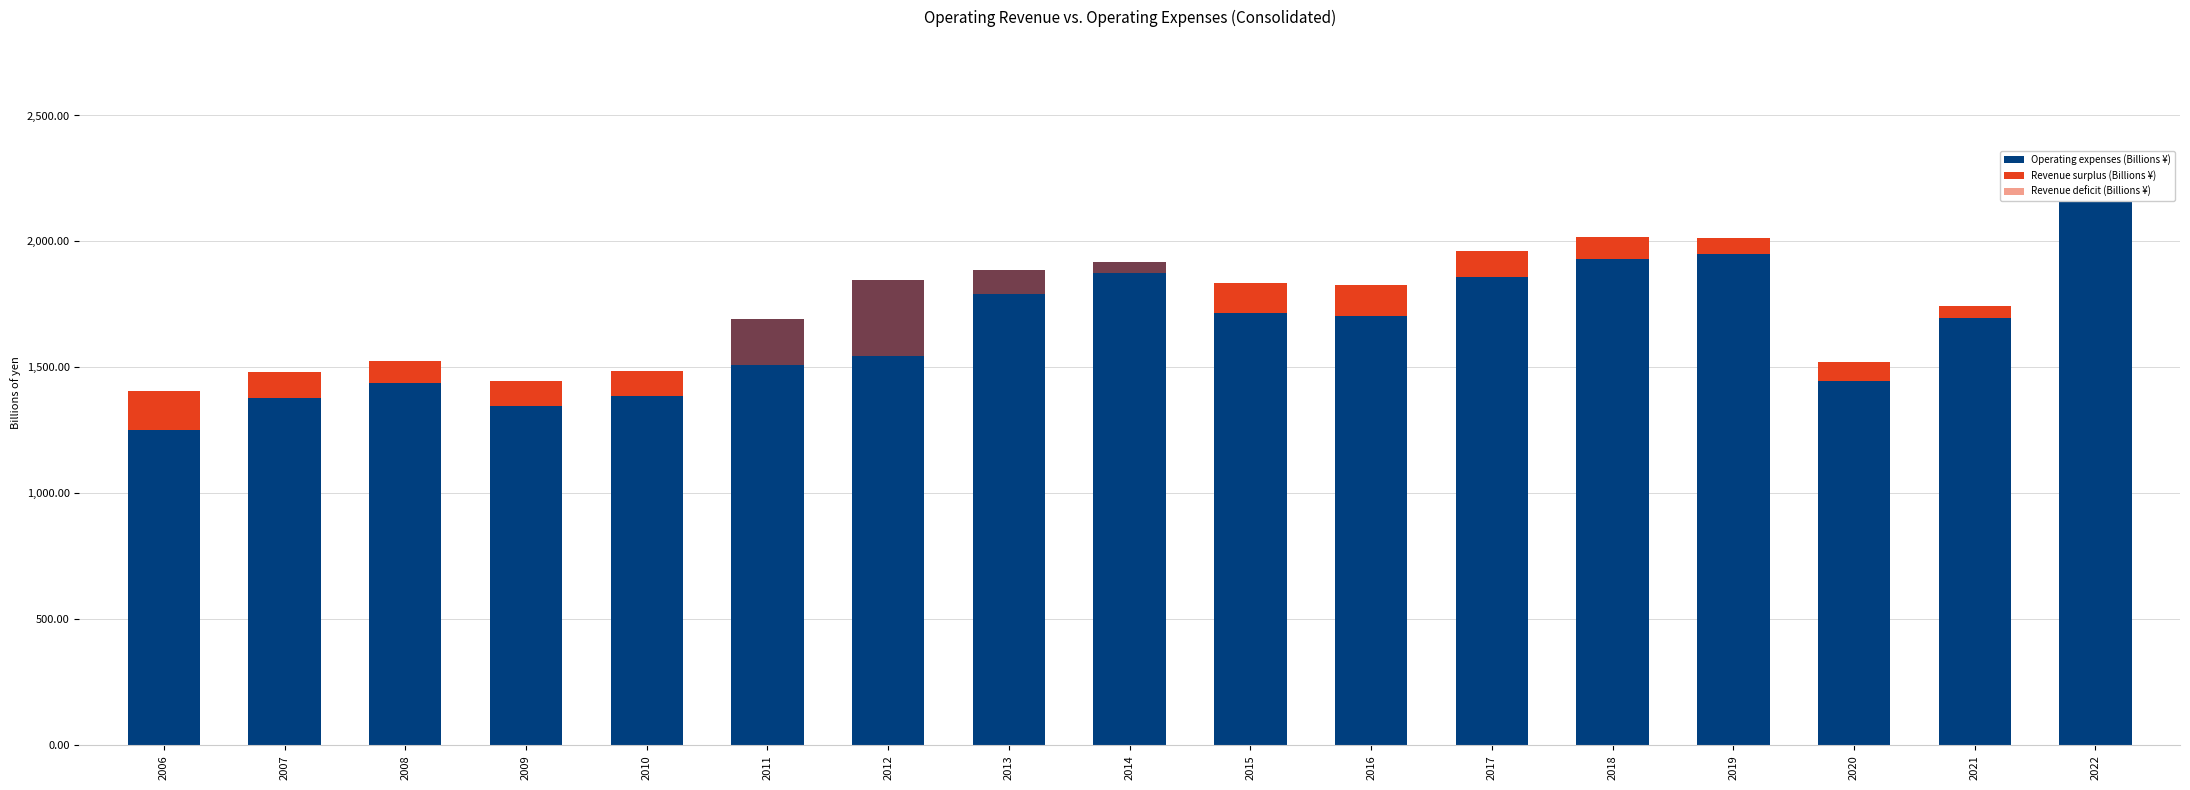

The value of Revenue deficit (Billions ¥) at 2012 is -299.4. True or false?

True